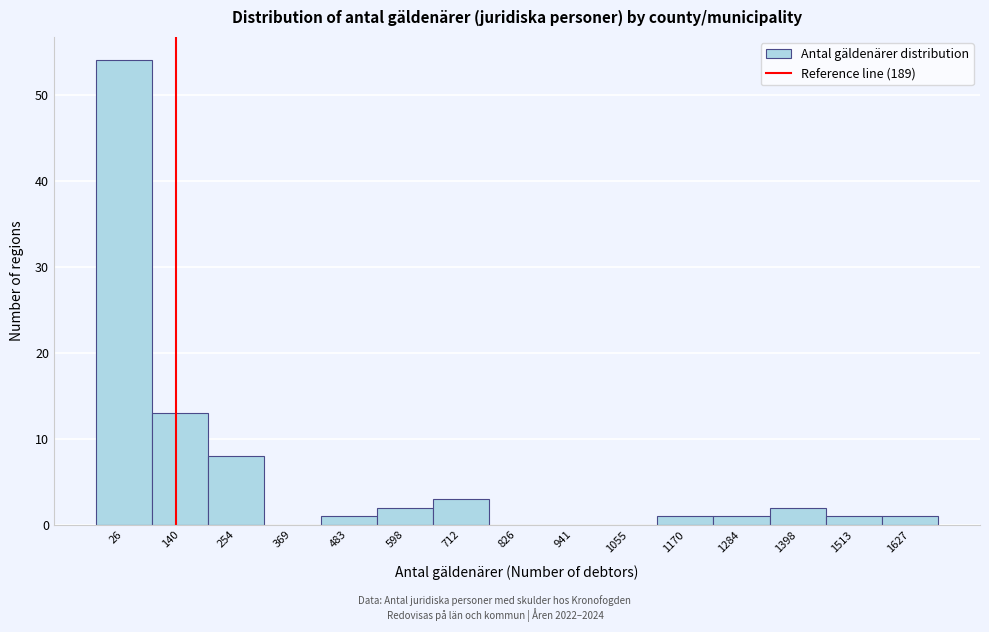

Reading left to right, extract all data points from this chart.

26=54	140=13	254=8	369=0	483=1	598=2	712=3	826=0	941=0	1055=0	1170=1	1284=1	1398=2	1513=1	1627=1